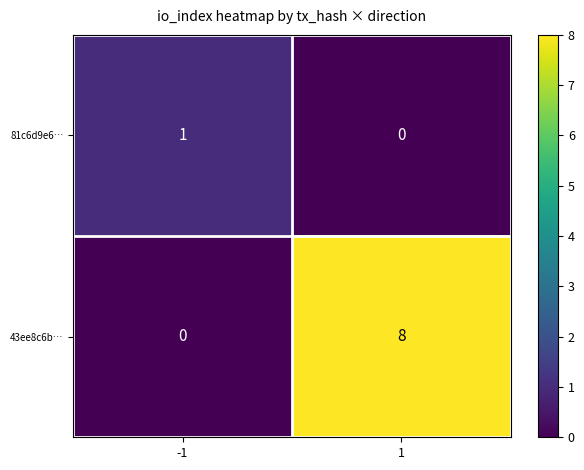

At how many categories does at least one series exceed 0?

2